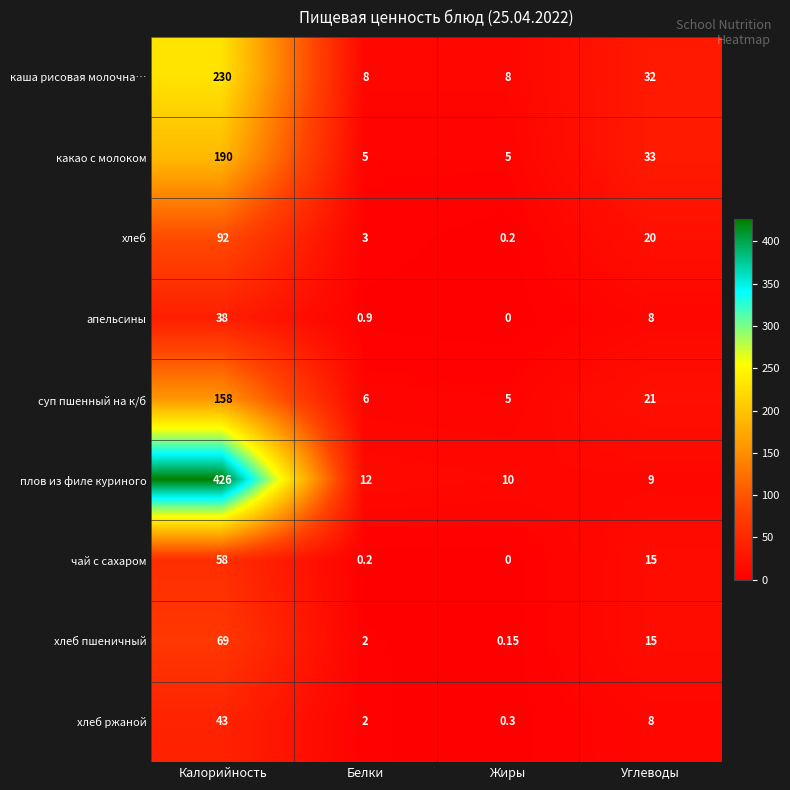

Which series changed the most between Белки and Углеводы?

какао с молоком